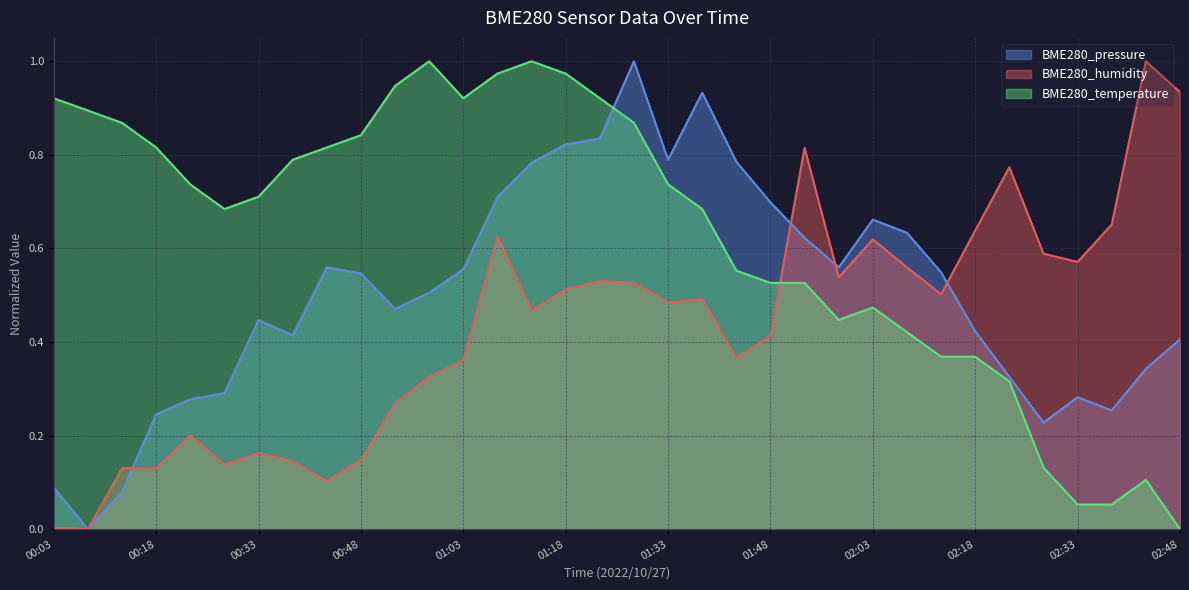

How many data points in BME280_temperature are above 0?

33